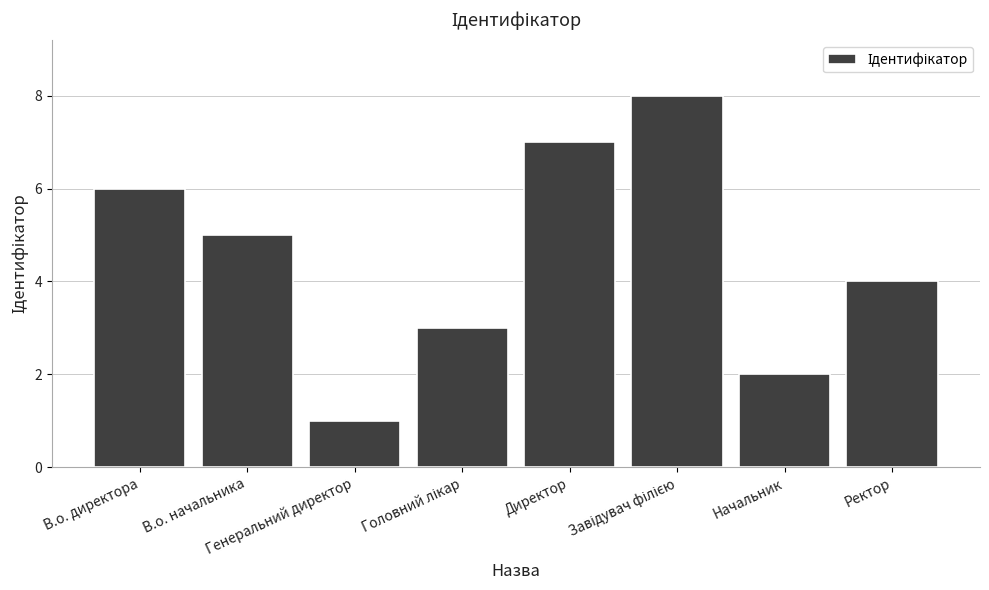

What is the maximum value shown in the chart?

8